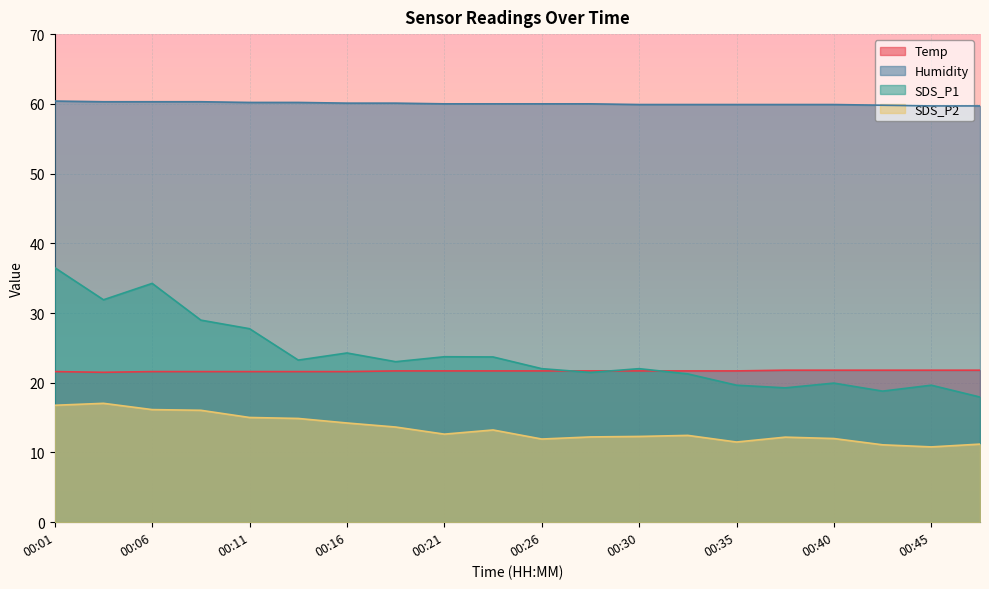

What is the spread (max minus min) of values at 00:33?

47.5